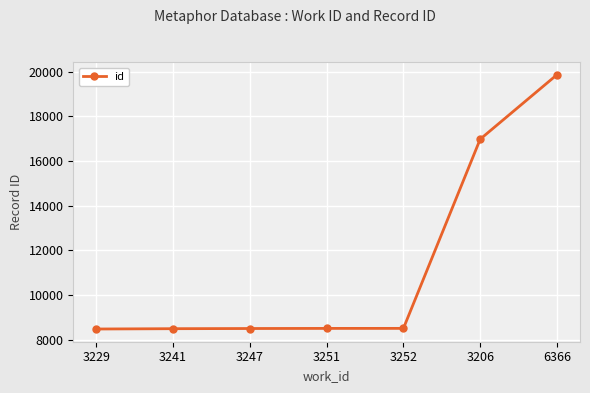

What is the greatest value displayed?

19860